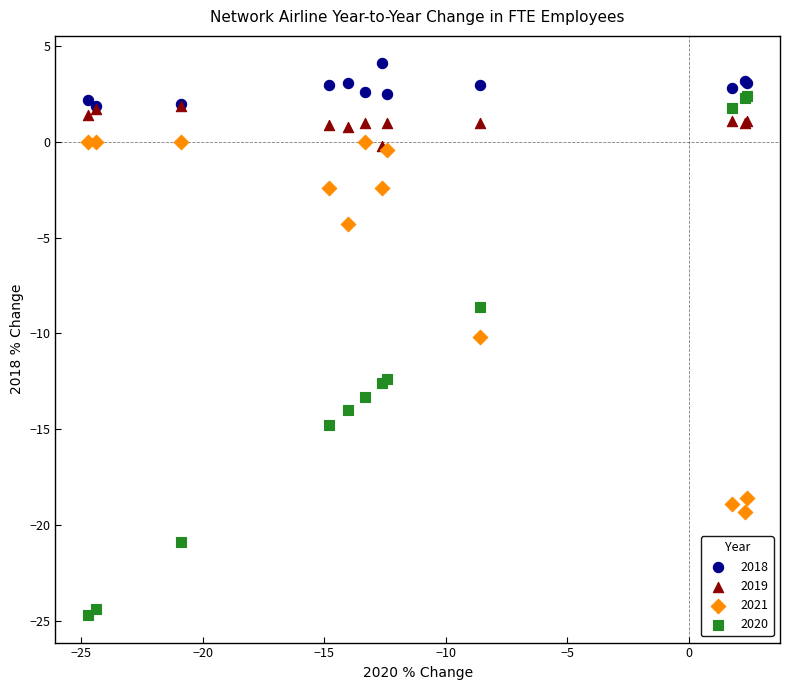

Which series contains the lowest Y value?

2020